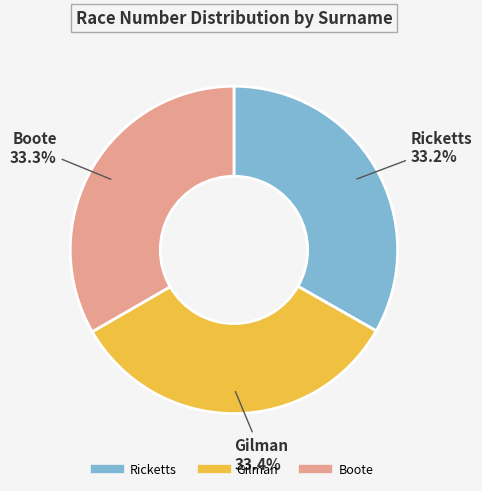

The Boote slice represents 21% of the pie. True or false?

False